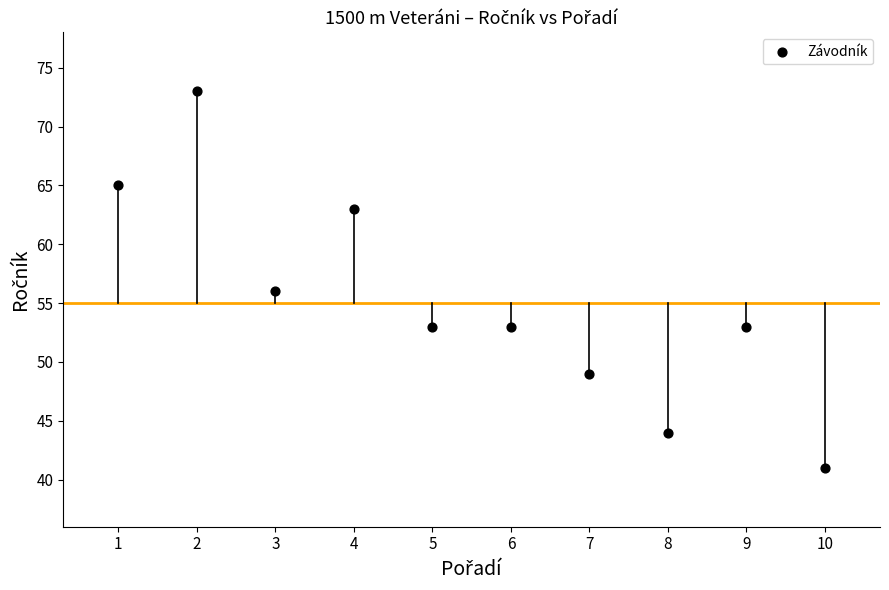

What Y value in the scatter plot is closest to 57?

56